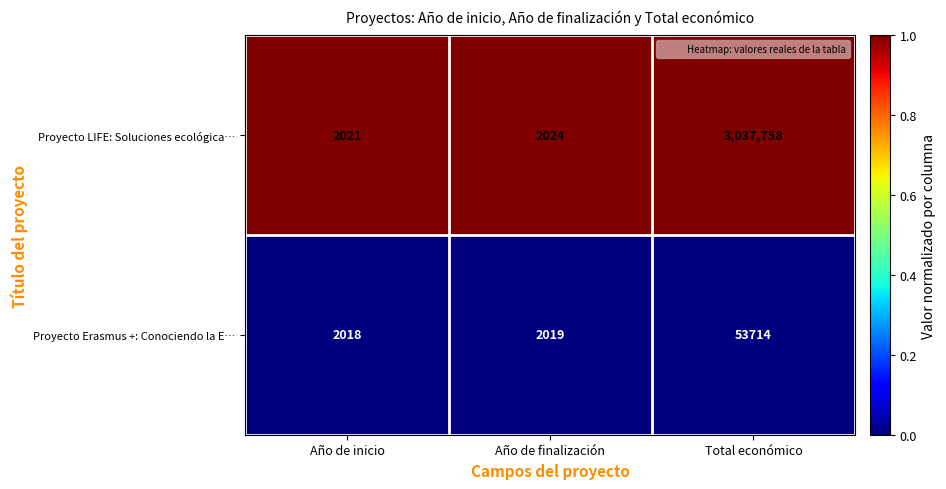

What is the lowest value of the Proyecto LIFE: Soluciones ecológica… series?

2021